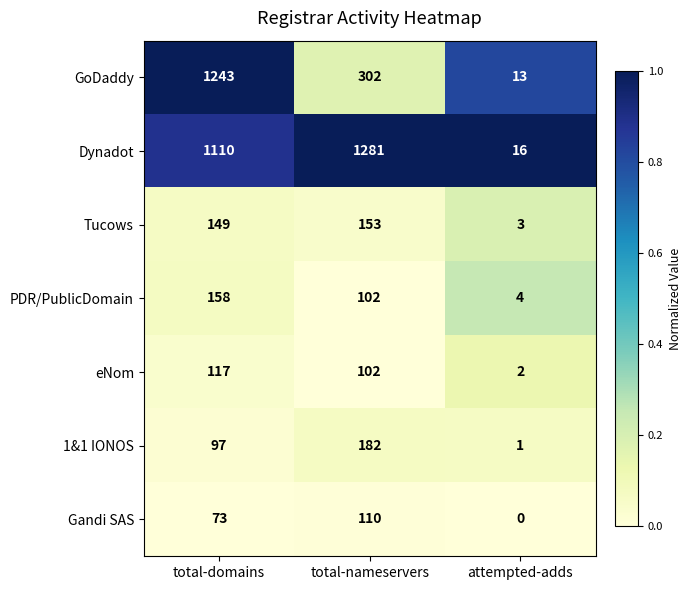

Which series has the largest range (max minus min)?

Dynadot